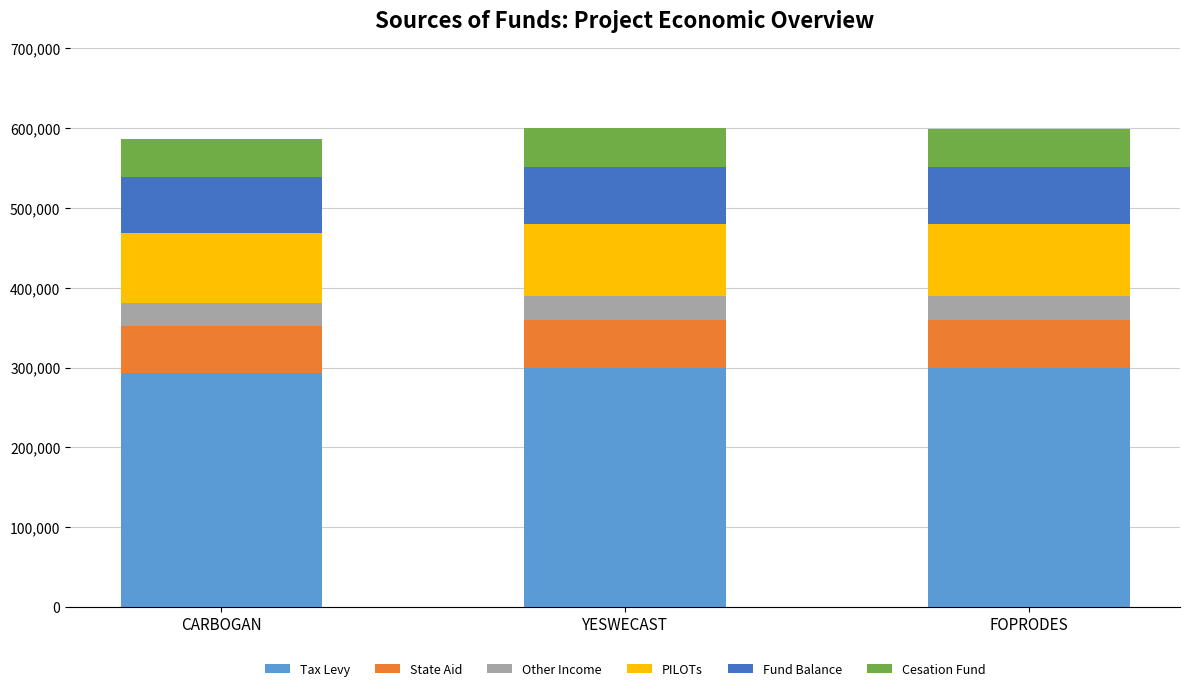

What is the maximum value for Tax Levy?

299896